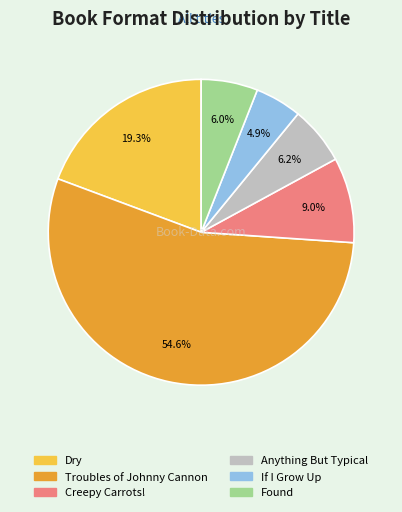

Which category has the biggest portion of the pie?

Troubles of Johnny Cannon